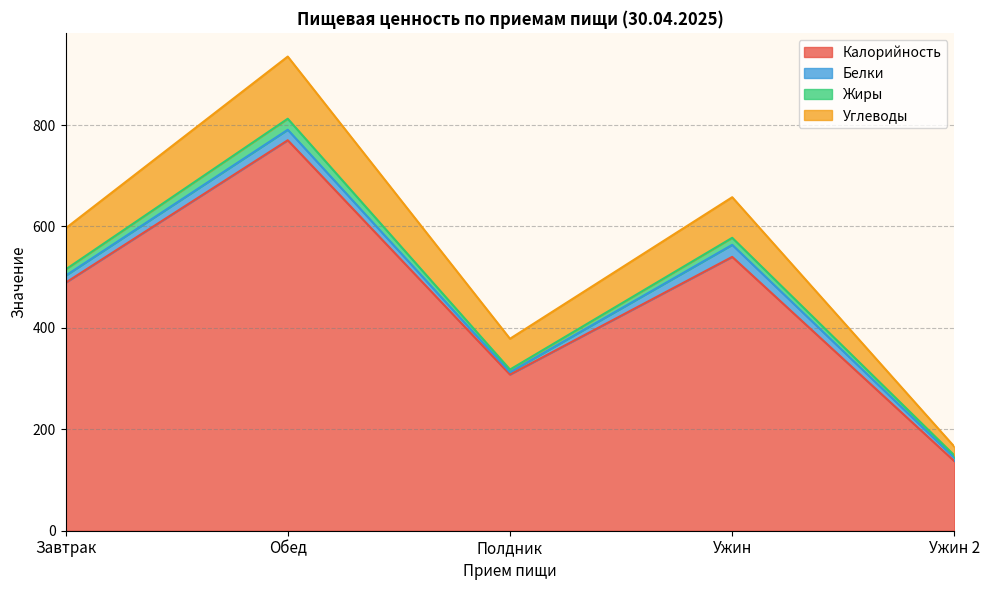

What is the difference between the maximum and minimum values in the Калорийность series?

633.0